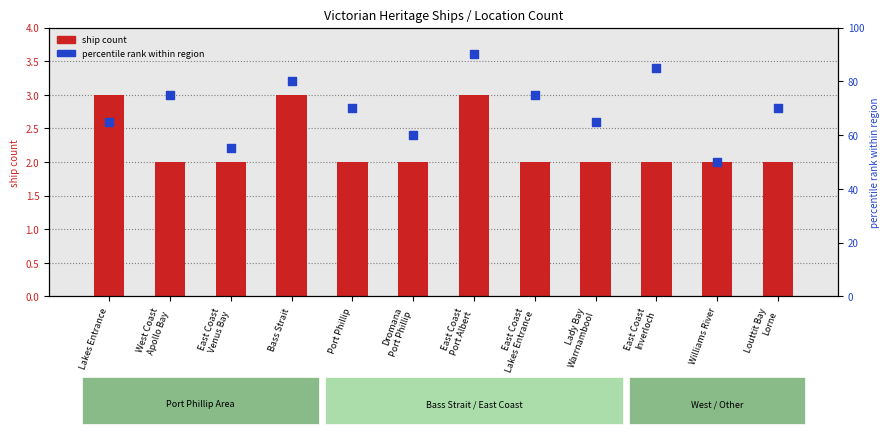

Which series contains the lowest Y value?

ship count